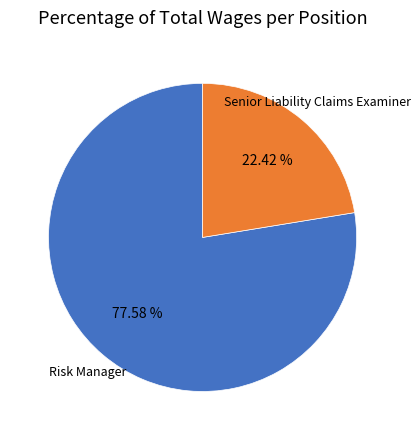

Is it true that Senior Liability Claims Examiner is 22% of the pie?

True